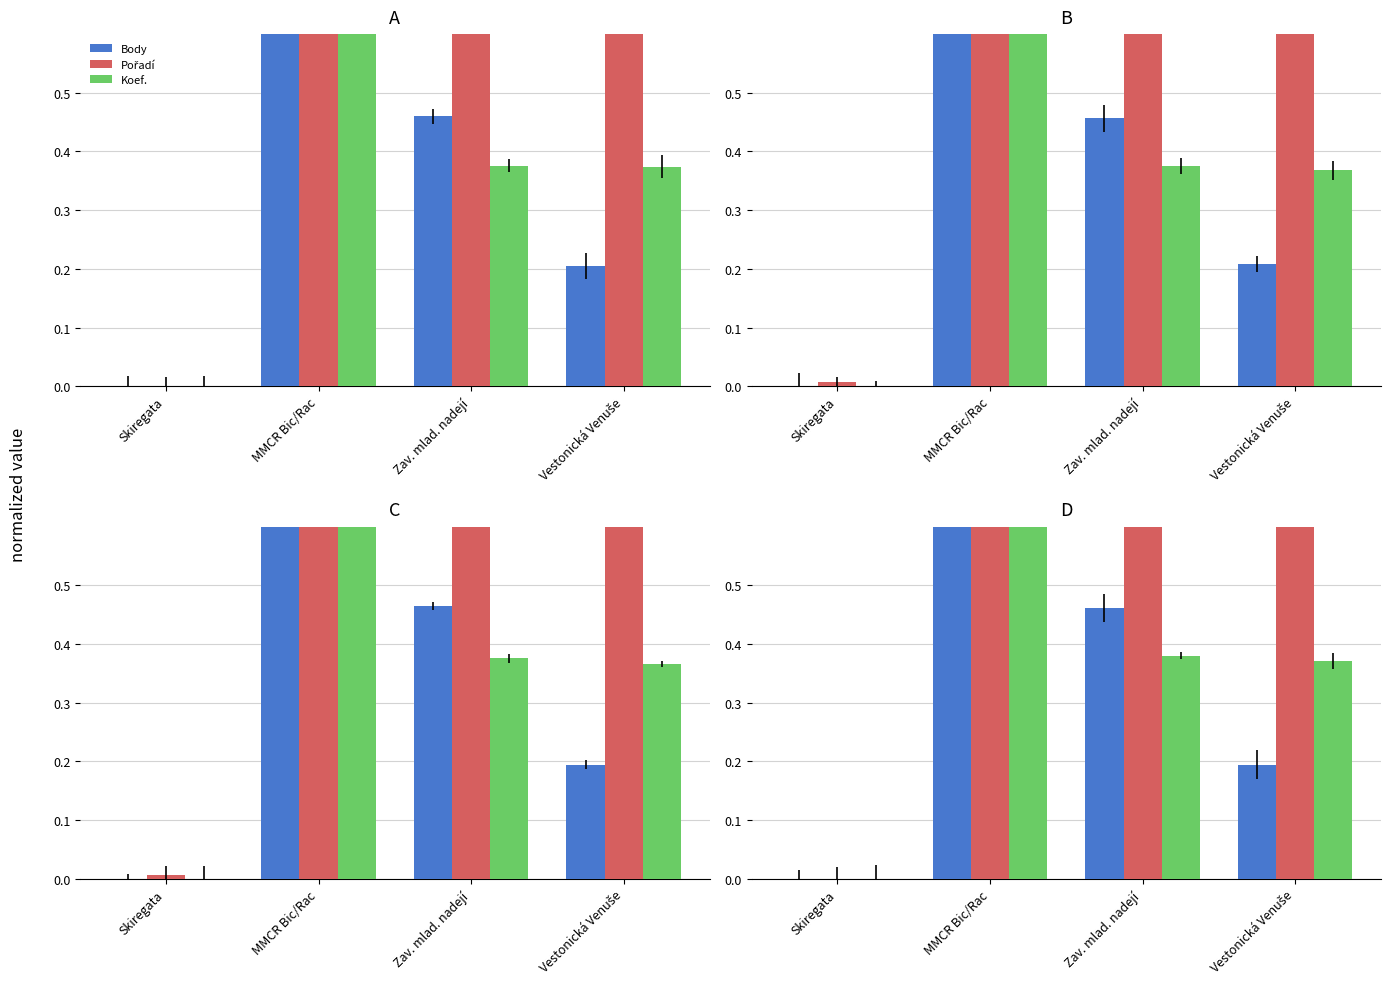

List the series in order of their peak value, lowest first.

Body, Pořadí, Koef.